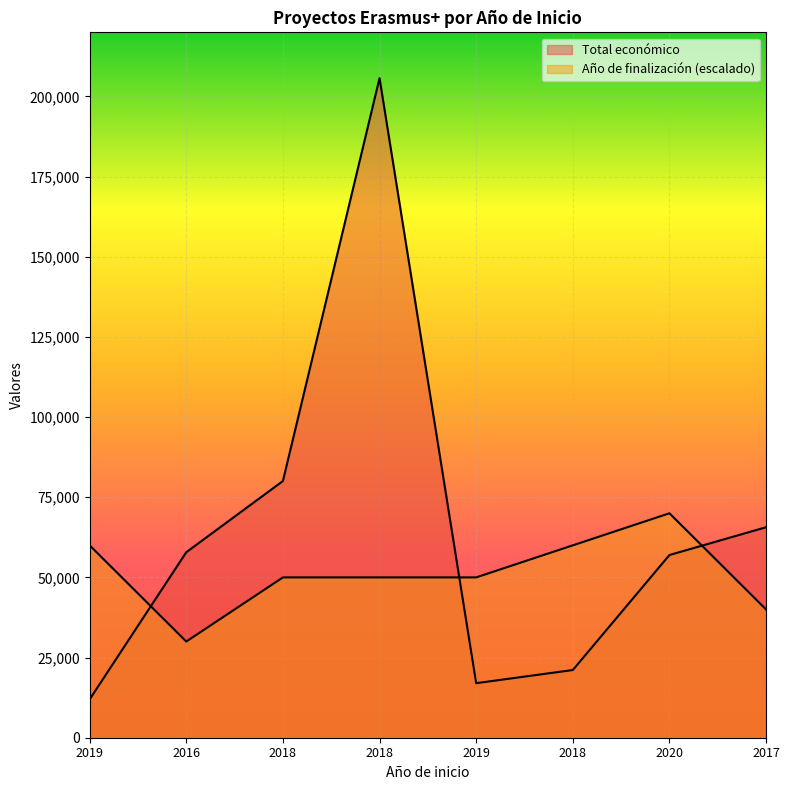

What is the total value across all series at 2016?

87853